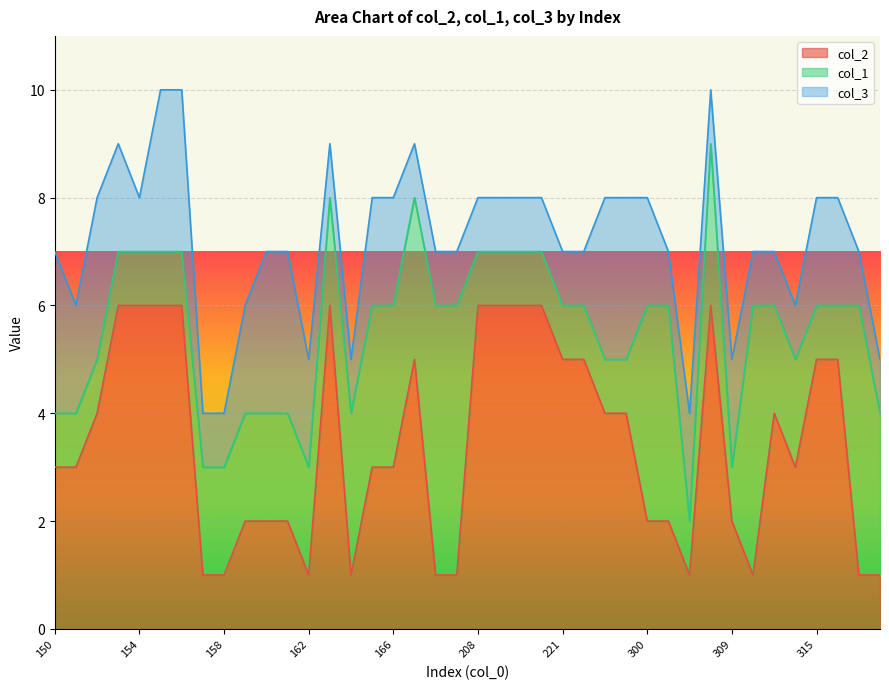

At which category does col_2 reach its first local peak?

163